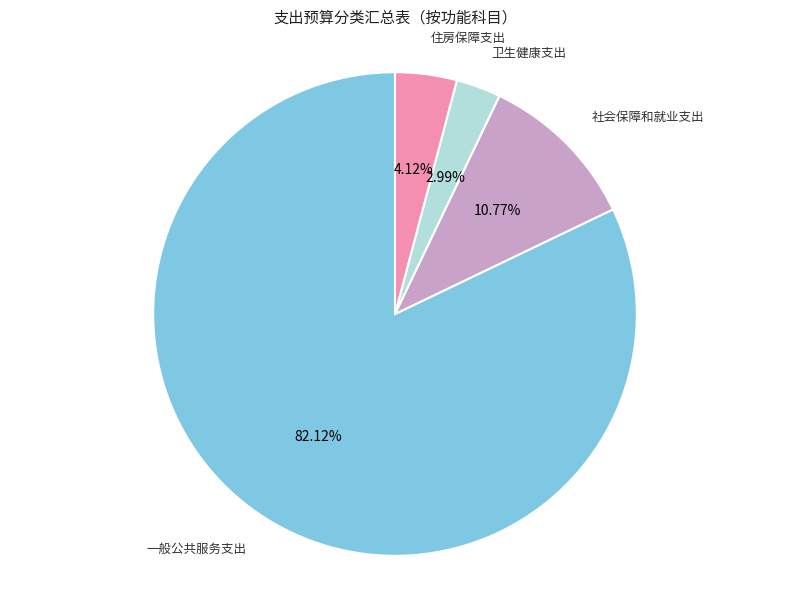

To the nearest percent, what is the average slice percentage?

25%